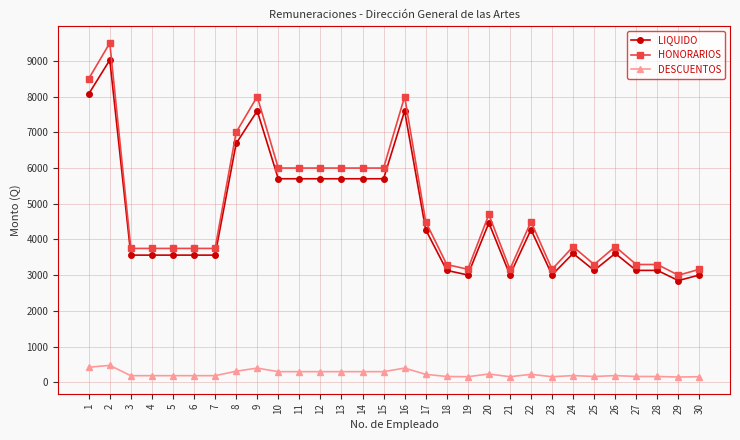

Read the DESCUENTOS value at 3.

187.5